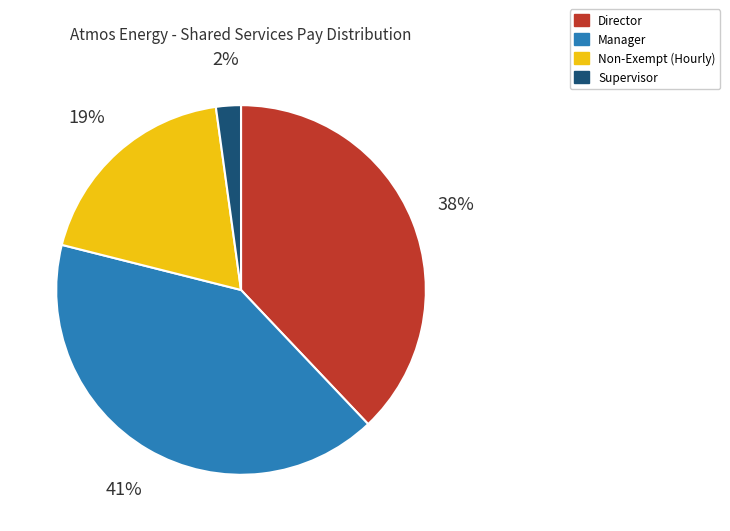

To the nearest percent, what percentage of the pie is Director?

38%